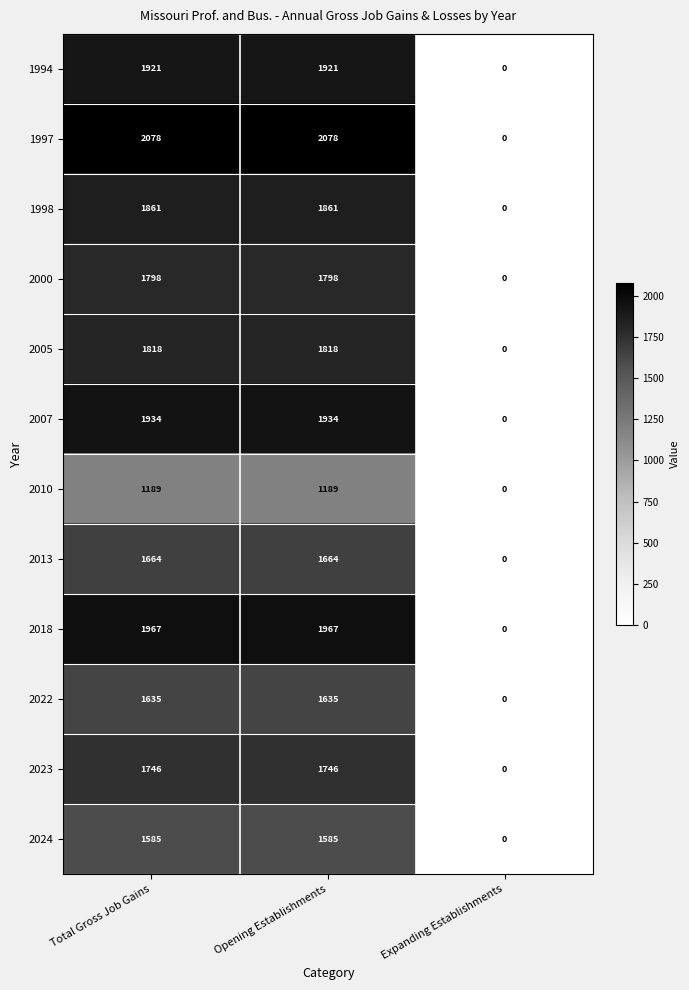

Rank the series by their maximum value, from highest to lowest.

1997, 2018, 2007, 1994, 1998, 2005, 2000, 2023, 2013, 2022, 2024, 2010